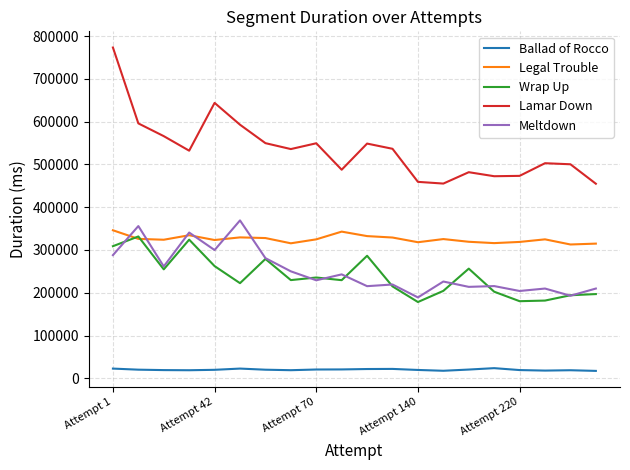

Which series has the largest range (max minus min)?

Lamar Down